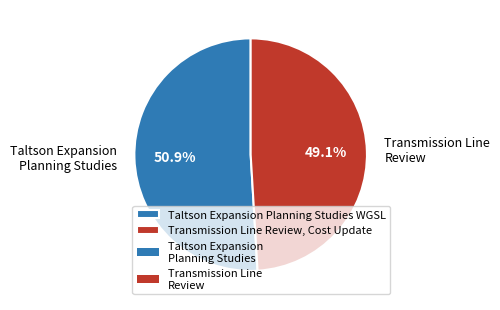

Is there any slice that represents more than half of the pie?

Yes